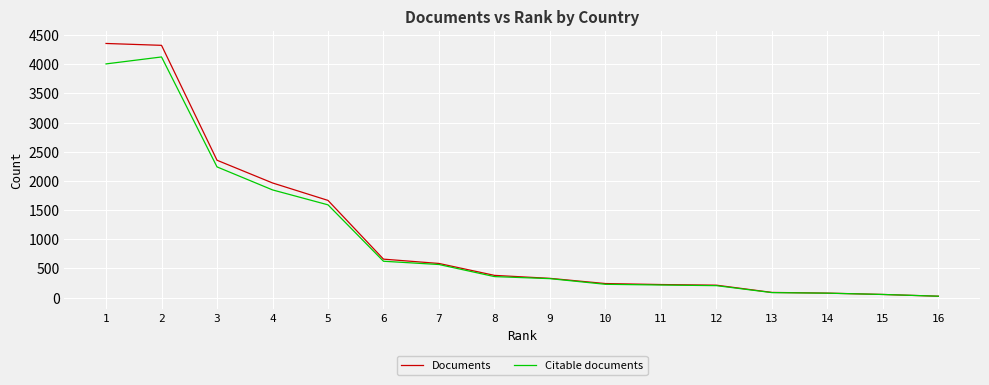

Which series changed the most between 7 and 10?

Documents